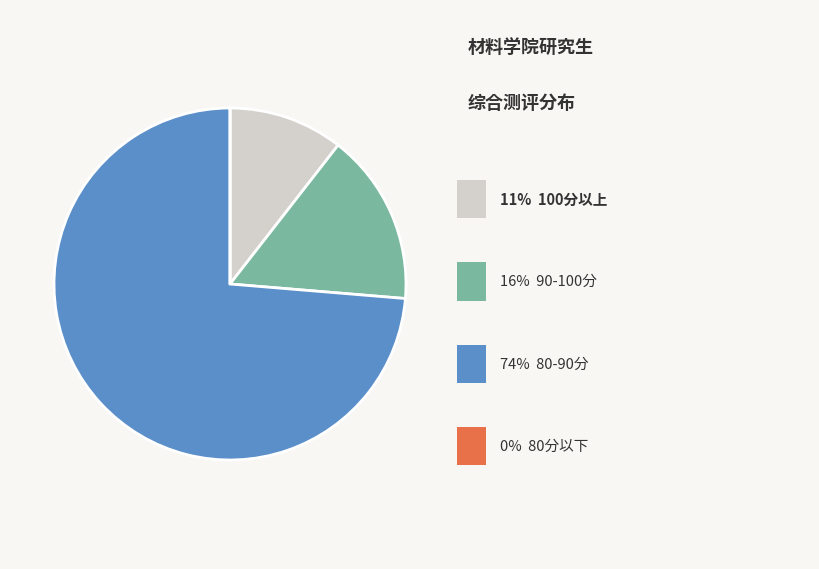

Does any single category account for the majority?

Yes